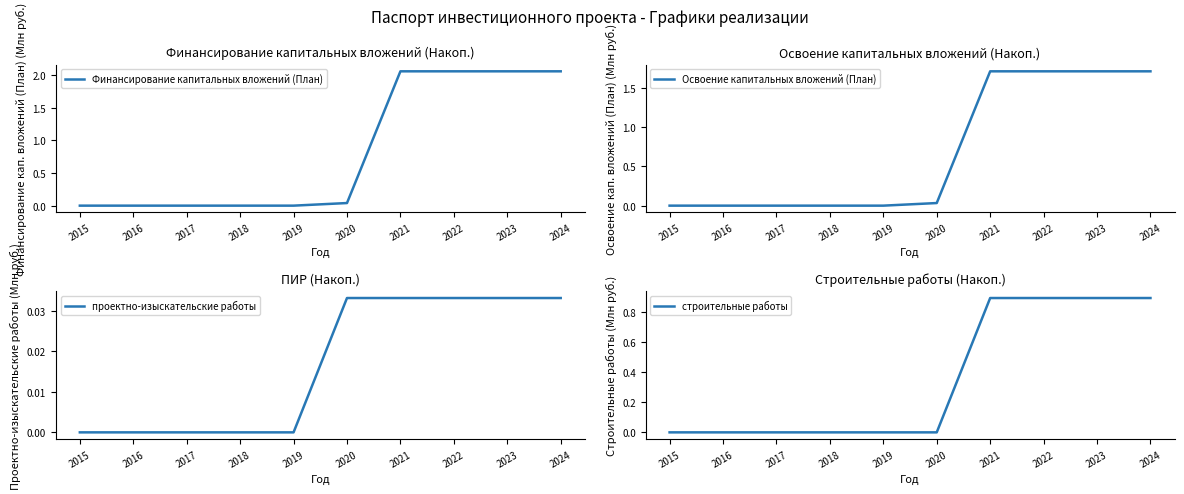

How many categories are shown in the chart?

10